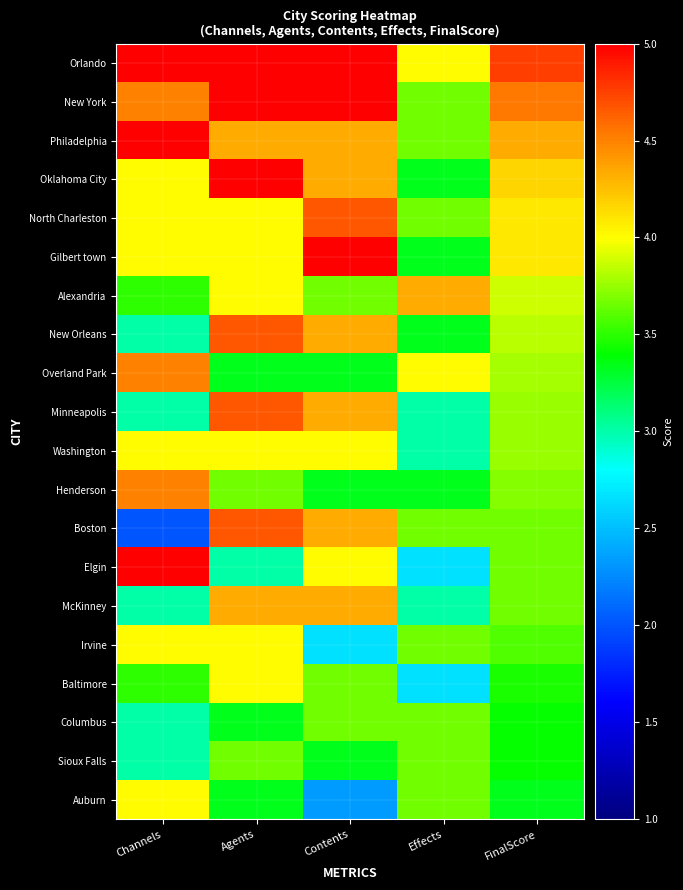

What is the total value across all series at FinalScore?

76.9